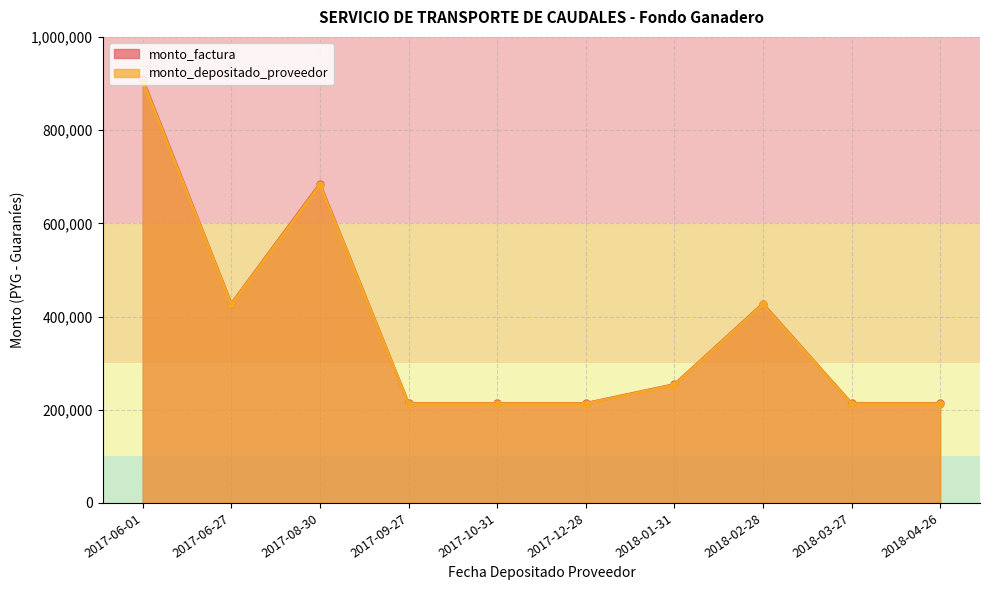

Which series has the widest spread of values?

monto_factura